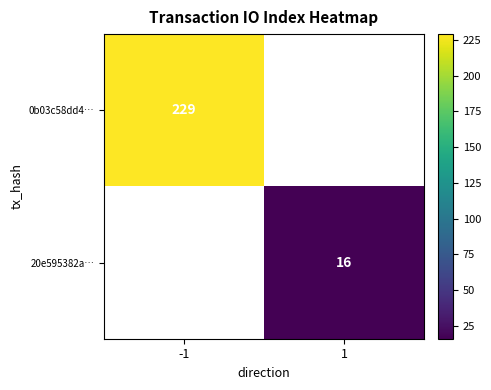

Is it true that 0b03c58dd4… equals 229 at -1?

True